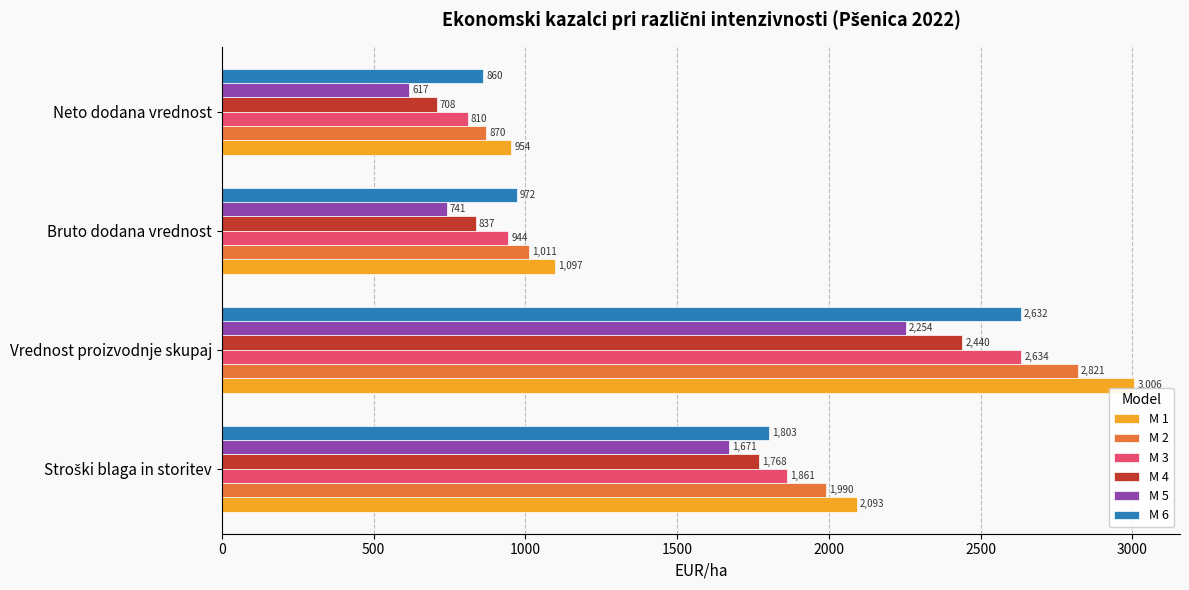

List the series in order of their peak value, highest first.

M 1, M 2, M 3, M 6, M 4, M 5